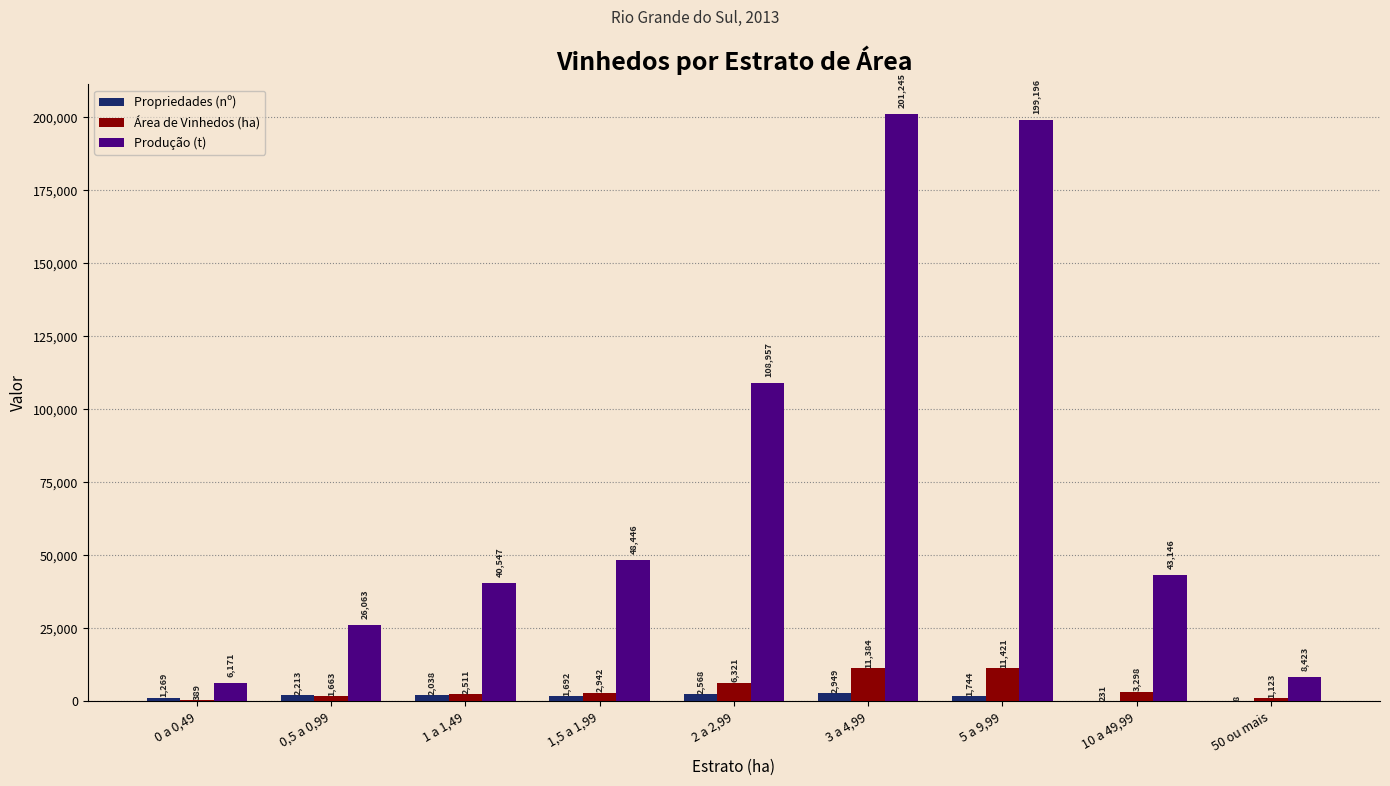

Is the value of Área de Vinhedos (ha) at 1,5 a 1,99 greater than the value of Propriedades (nº) at 0,5 a 0,99?

Yes